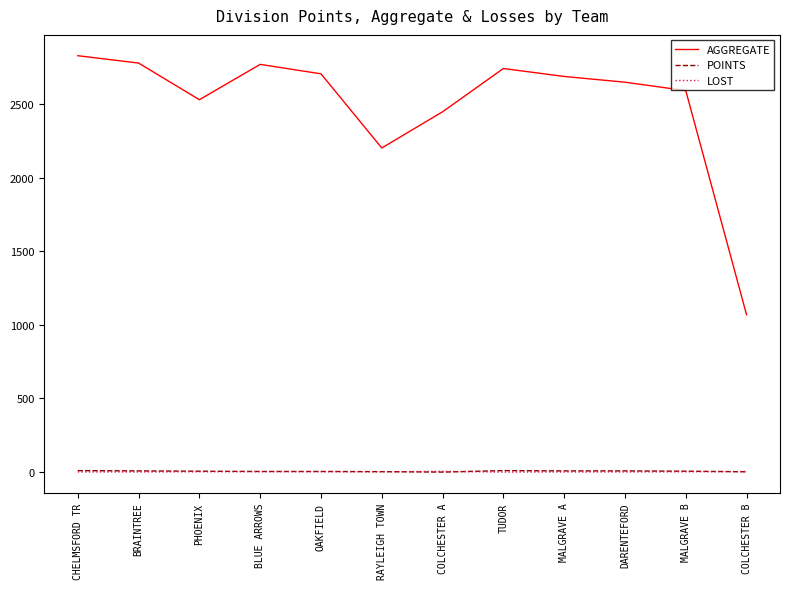

What is the difference between the second highest and second lowest values in the LOST series?

3